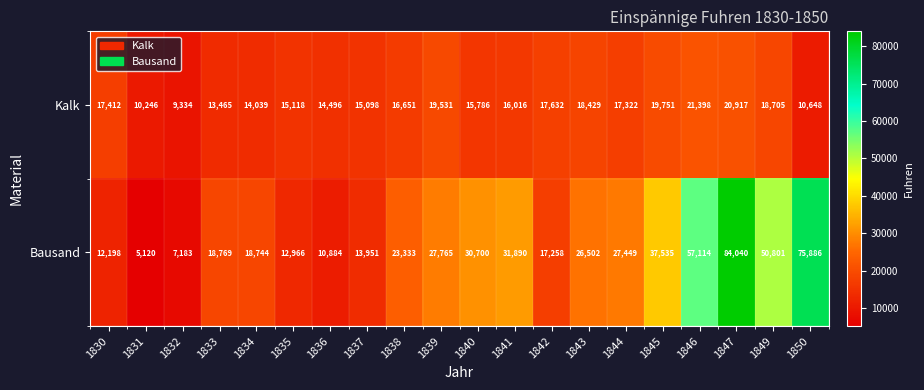

Read the Kalk value at 1850, to the nearest 100.

10600